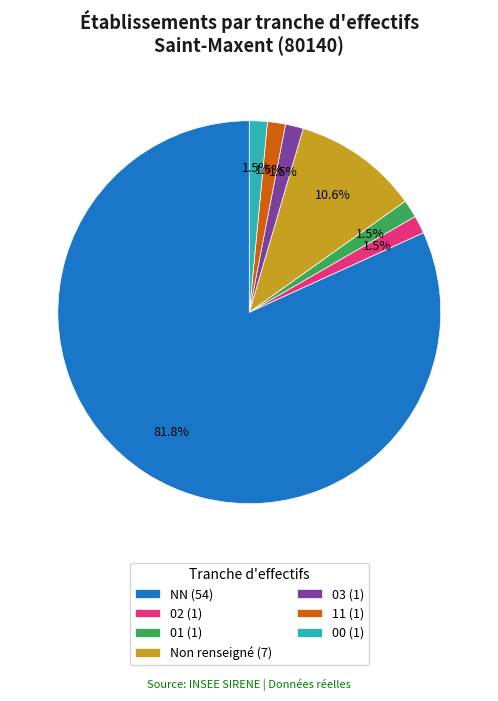

Is the sum of 11 (1) and 03 (1) greater than half?

No